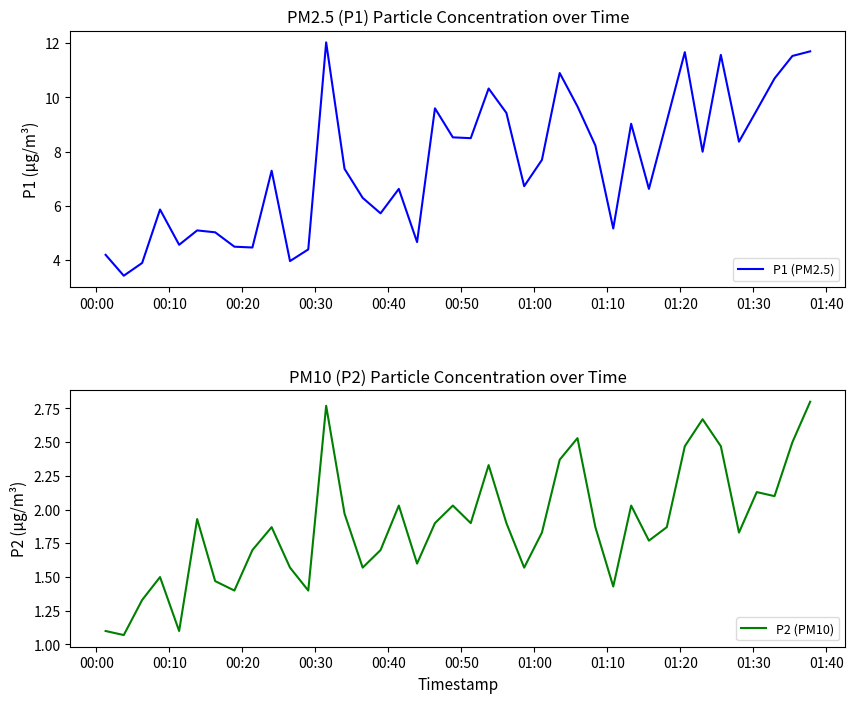

What is the maximum value for P1 (PM2.5)?

12.0